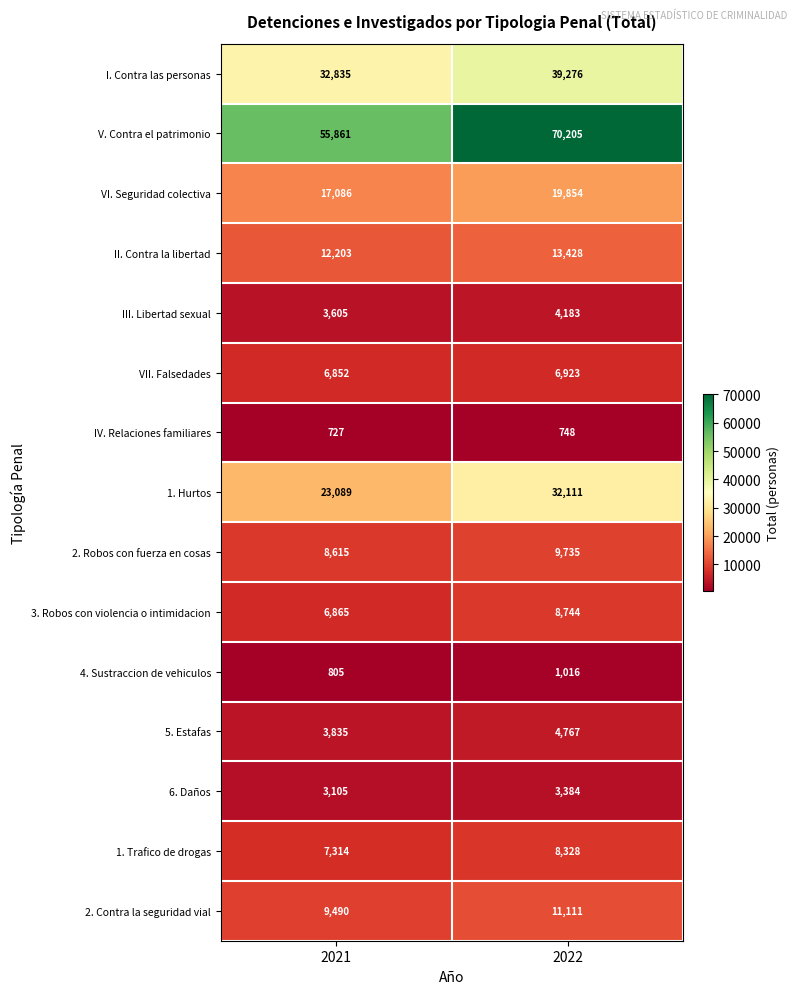

What is the difference between the highest and lowest values at 2022?

69457